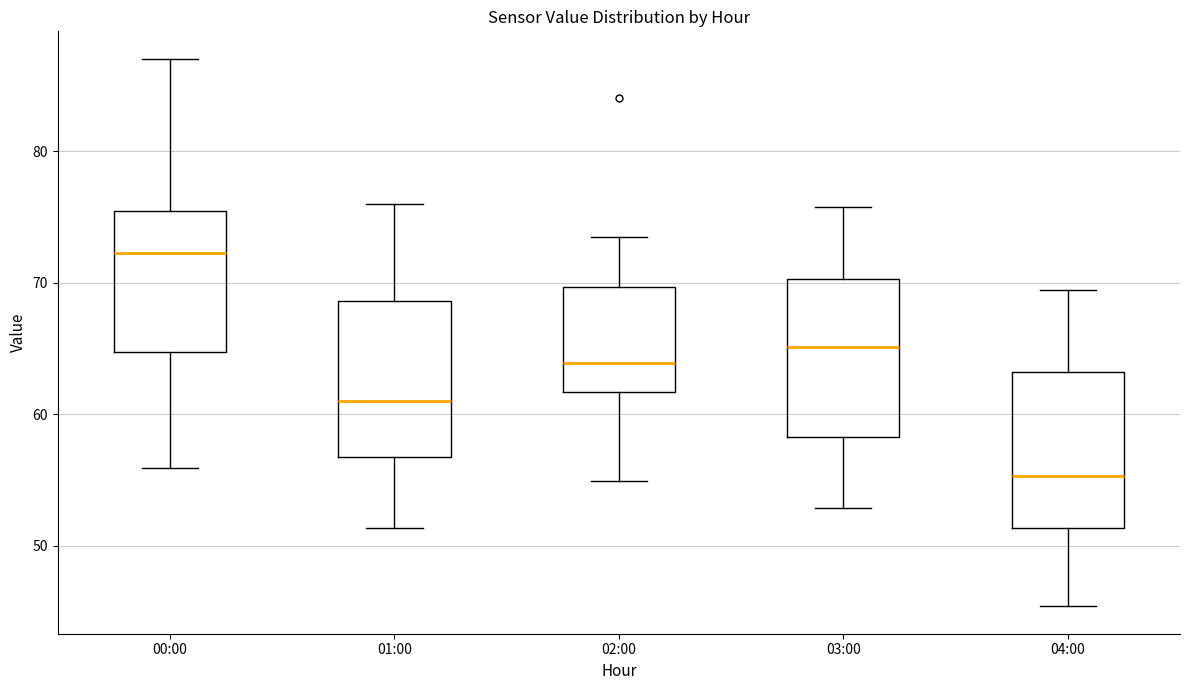

Reading left to right, read every box against the y-axis: the position of its median line, the range the box covers, and the ends of its whiskers. The values are not printed on the chart, so give them approximately, as read against the axis.

00:00: median 72, box 65 to 75, whiskers 56 to 87
01:00: median 61, box 57 to 69, whiskers 51 to 76
02:00: median 64, box 62 to 70, whiskers 55 to 74
03:00: median 65, box 58 to 70, whiskers 53 to 76
04:00: median 55, box 51 to 63, whiskers 45 to 69